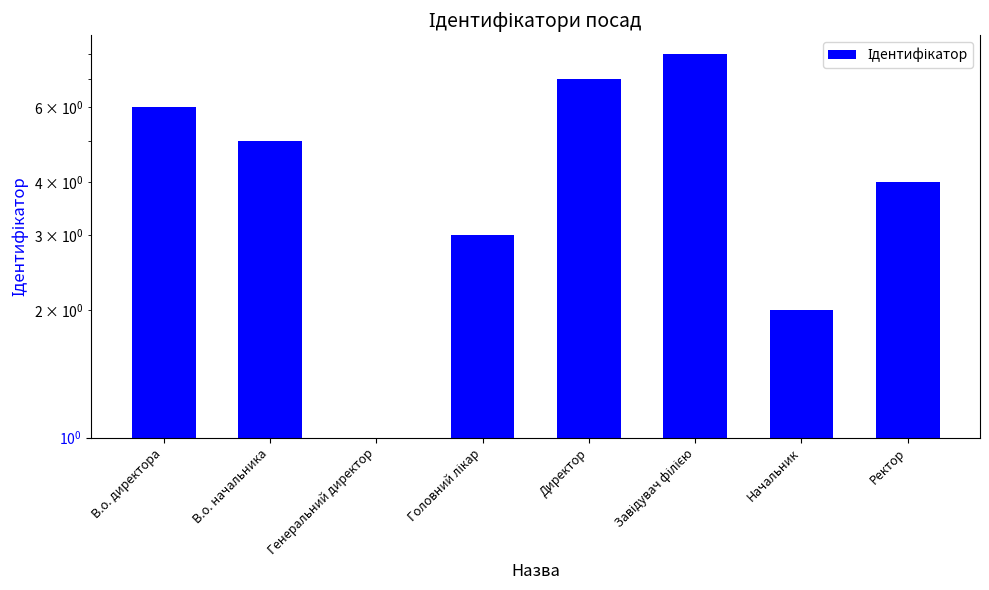

What is the difference between the values at Завідувач філією and Директор?

1